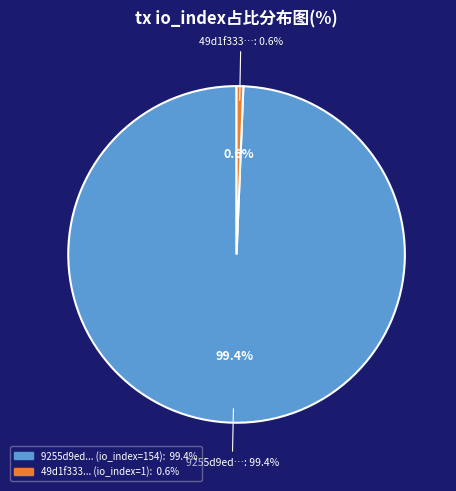

Combined, do io_index_154 and io_index_1 account for over 50%?

Yes